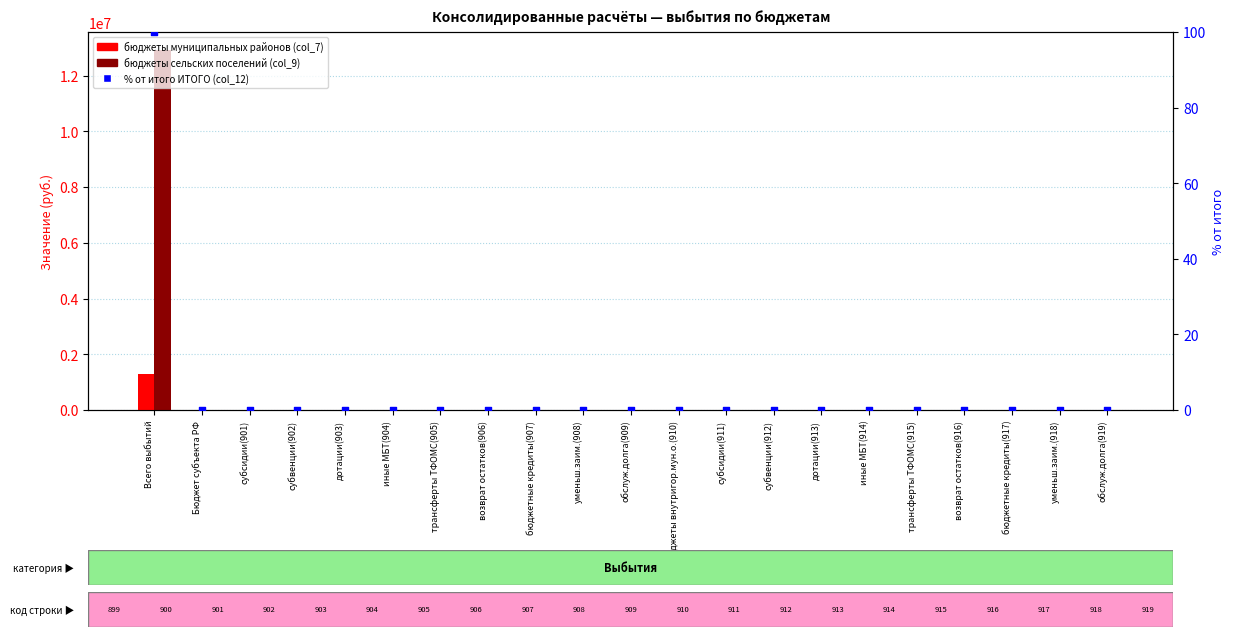

Which series contains the highest Y value?

бюджеты сельских поселений (col_9)